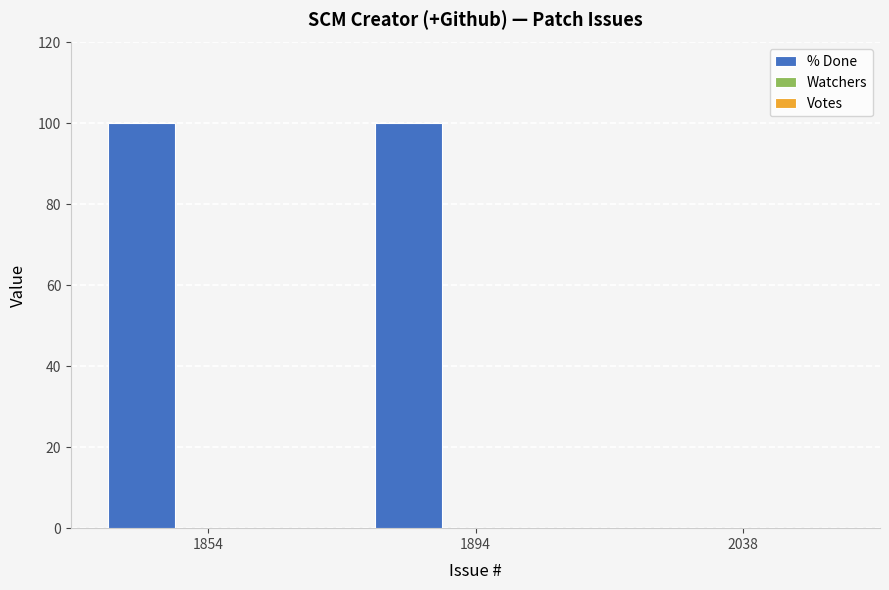

What is the change in value from 1854 to 2038?

-100